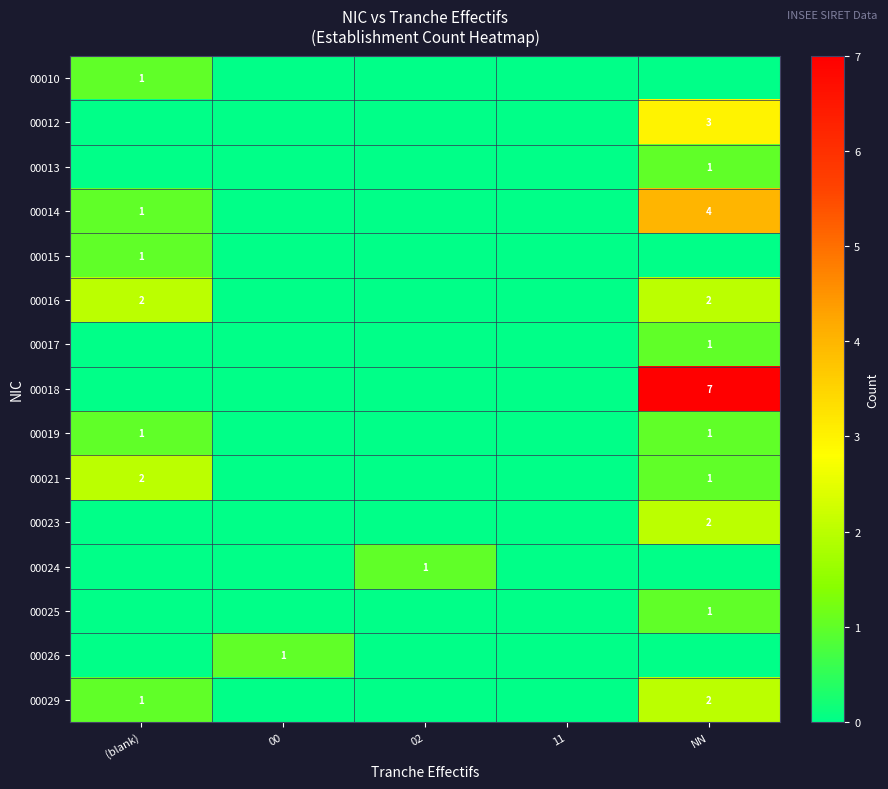

Count the number of data series in this chart.

15